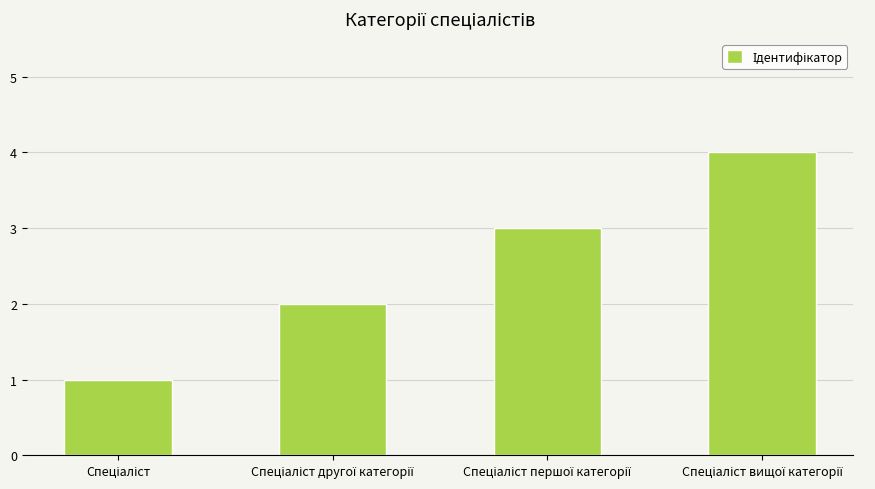

What is the sum of all values?

10